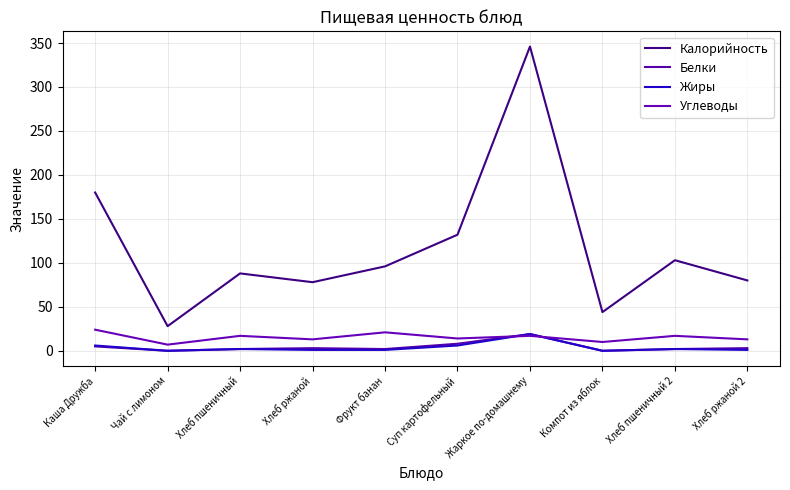

Which series changed the most between Суп картофельный and Компот из яблок?

Калорийность